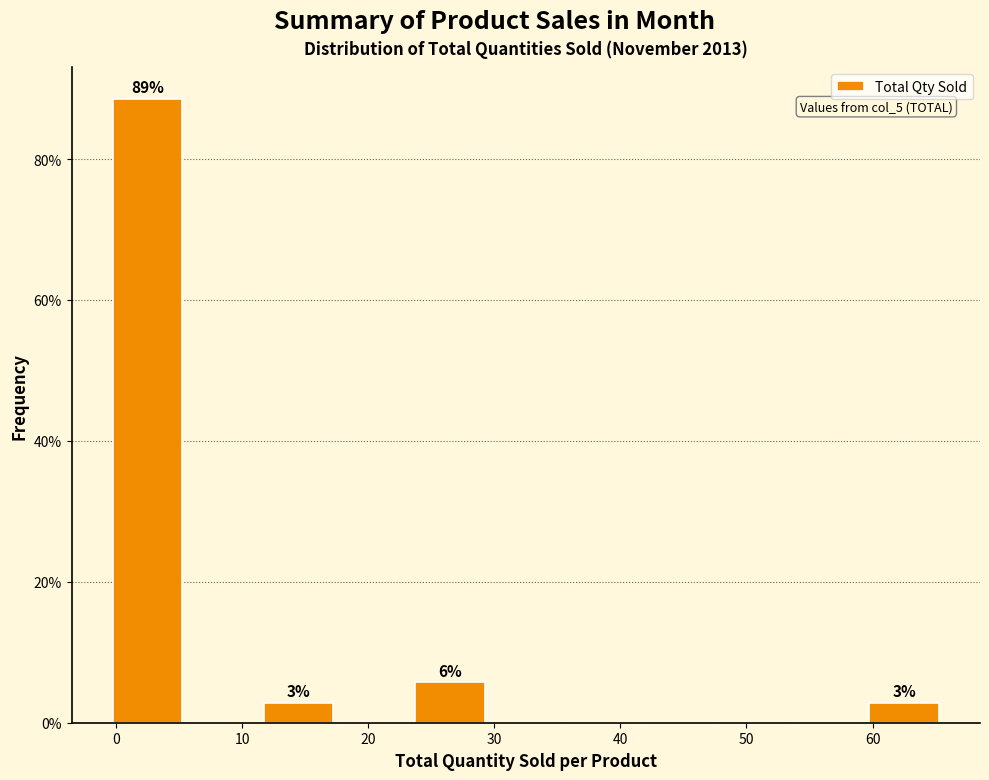

Over which range of the x-axis is the bar tallest?

-0.5 to 5.5